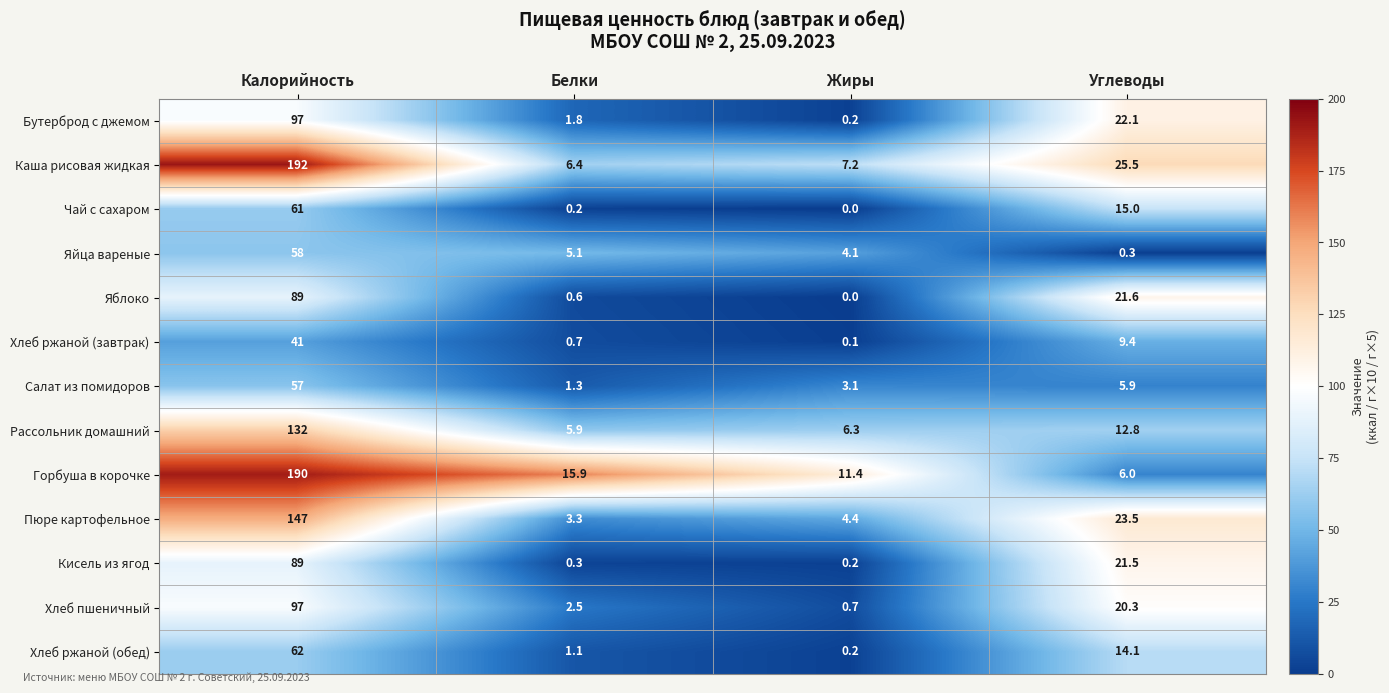

What is the sum of all Бутерброд с джемом values?

121.1